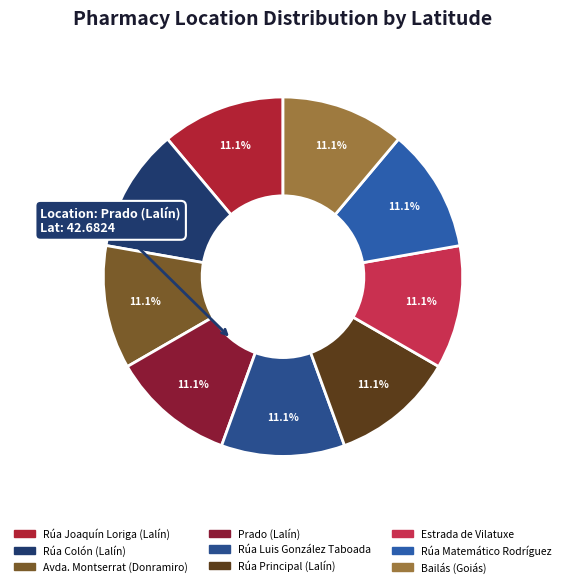

Is there any slice that represents more than half of the pie?

No